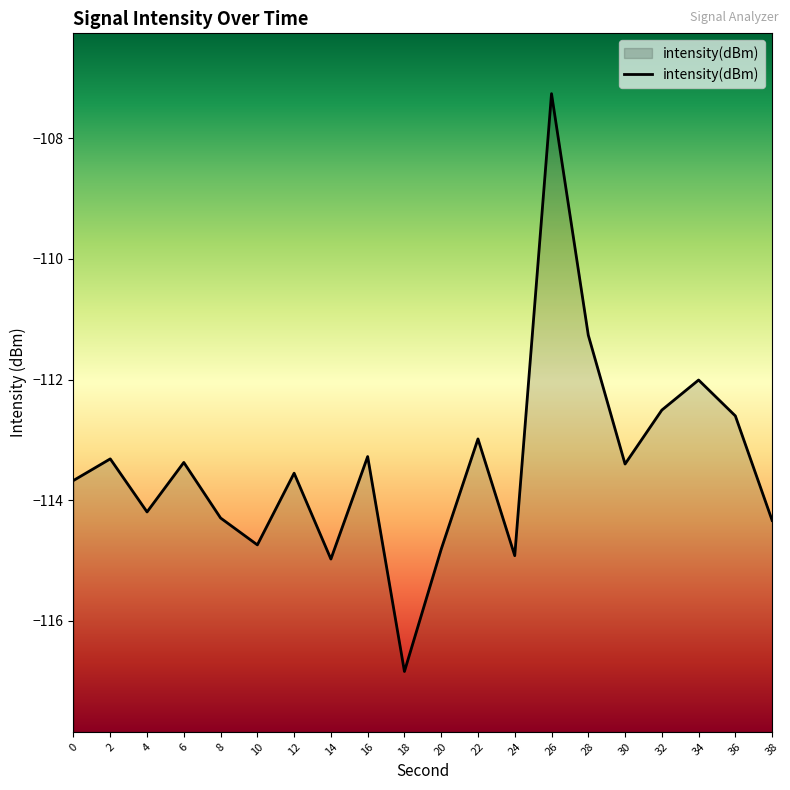

What is the value of the 11th point from the left?

-114.8